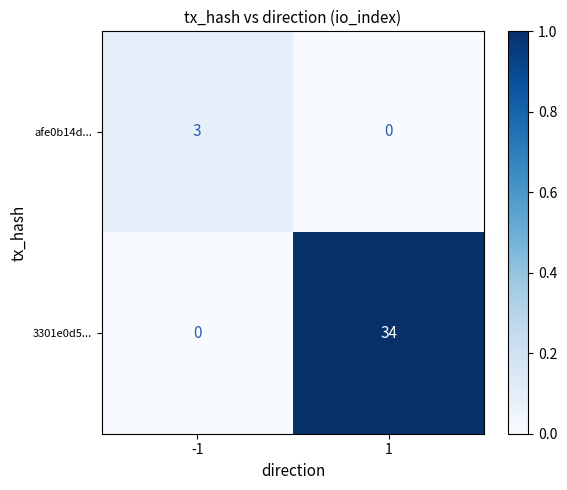

What is the approximate value of 3301e0d5... at 1?

34